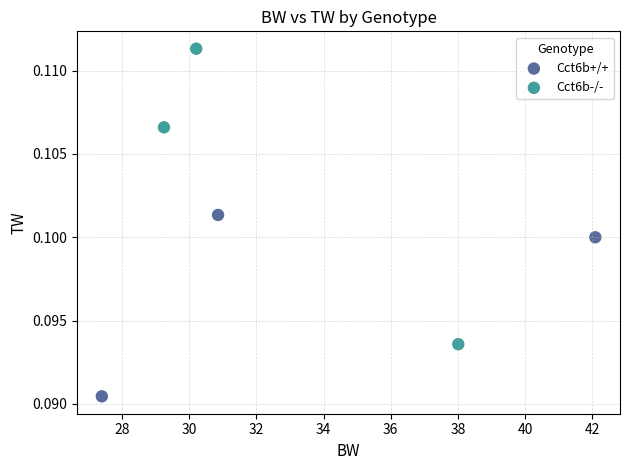

Which series reaches the maximum Y coordinate?

Cct6b-/-